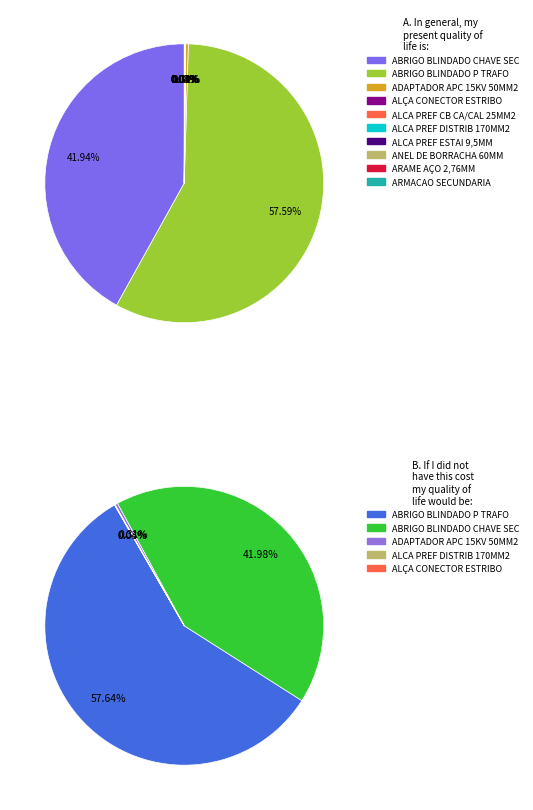

What is the total percentage of ABRIGO BLINDADO CHAVE SEC P/TR 300KVA and ALCA PREF DISTRIB CB CA/CAA 170MM2(336)?

42.0%